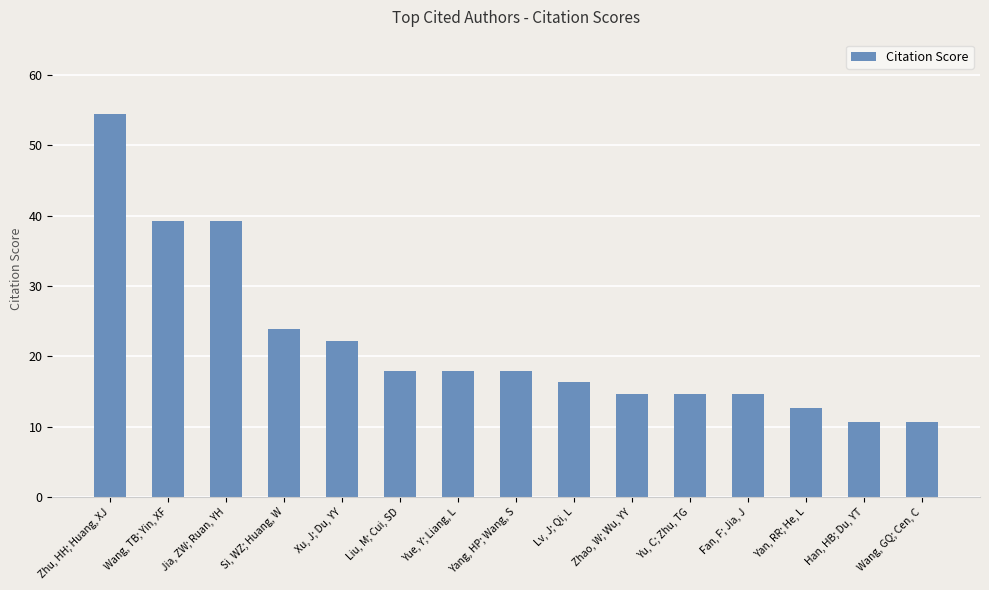

What position from the right is Zhao, W; Wu, YY?

6